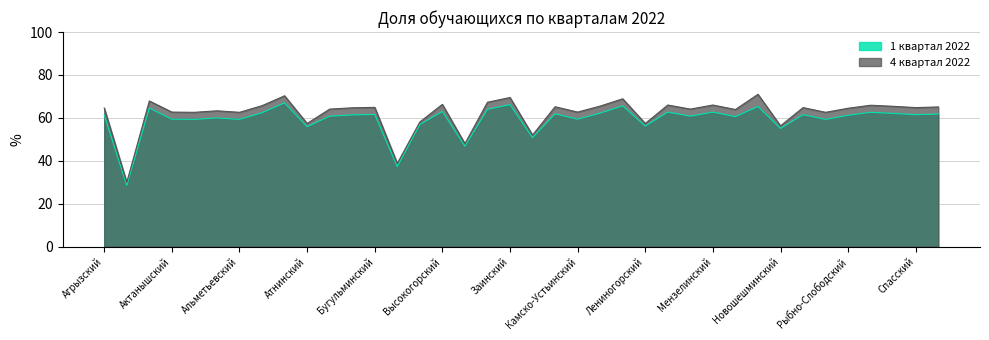

What is the difference between the 1 квартал 2022 values at Кайбицкий and Нурлатский?

0.4